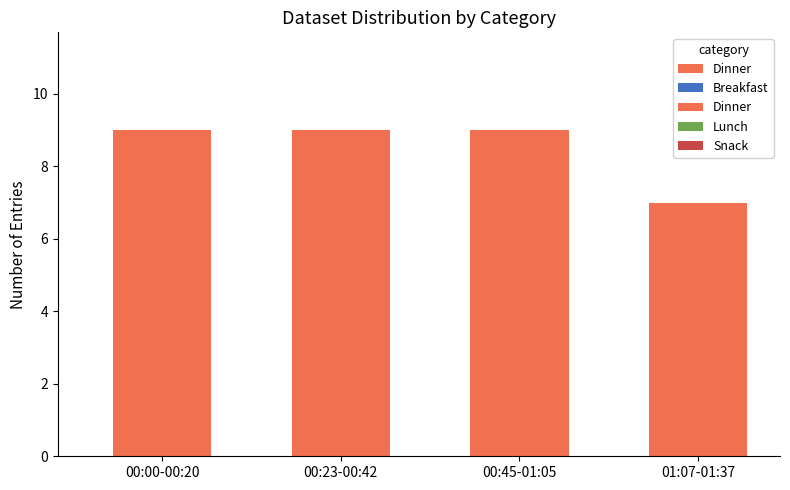

Are the bars grouped side by side (vs. stacked)?

No